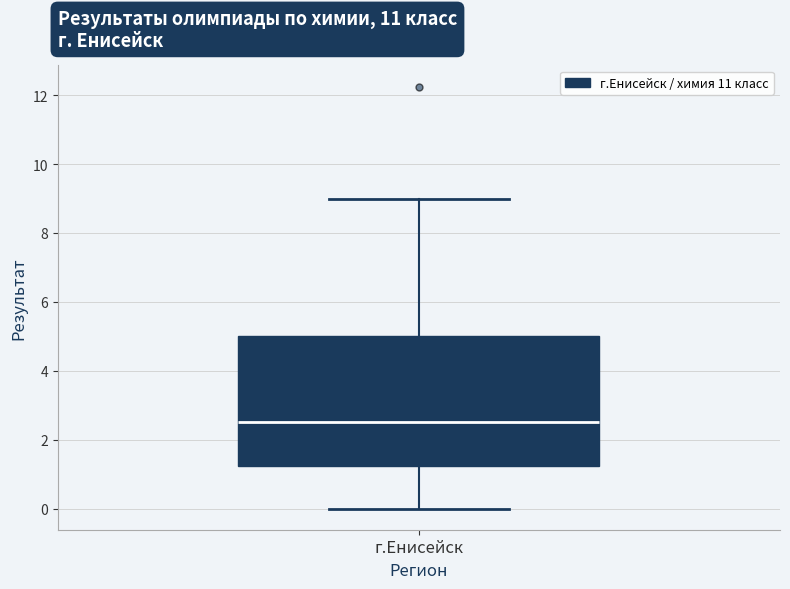

Where does the median line of the box for г.Енисейск sit on the y-axis? The values are not printed on the chart, so give them approximately, as read against the axis.

2.6